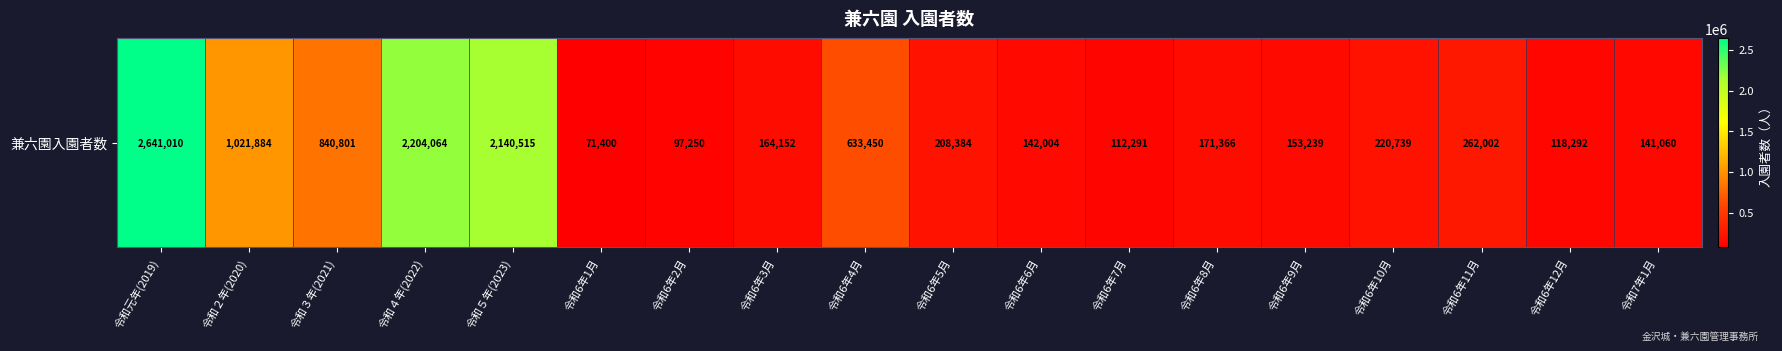

The chart shows a value of 71400 at 令和6年1月. True or false?

True